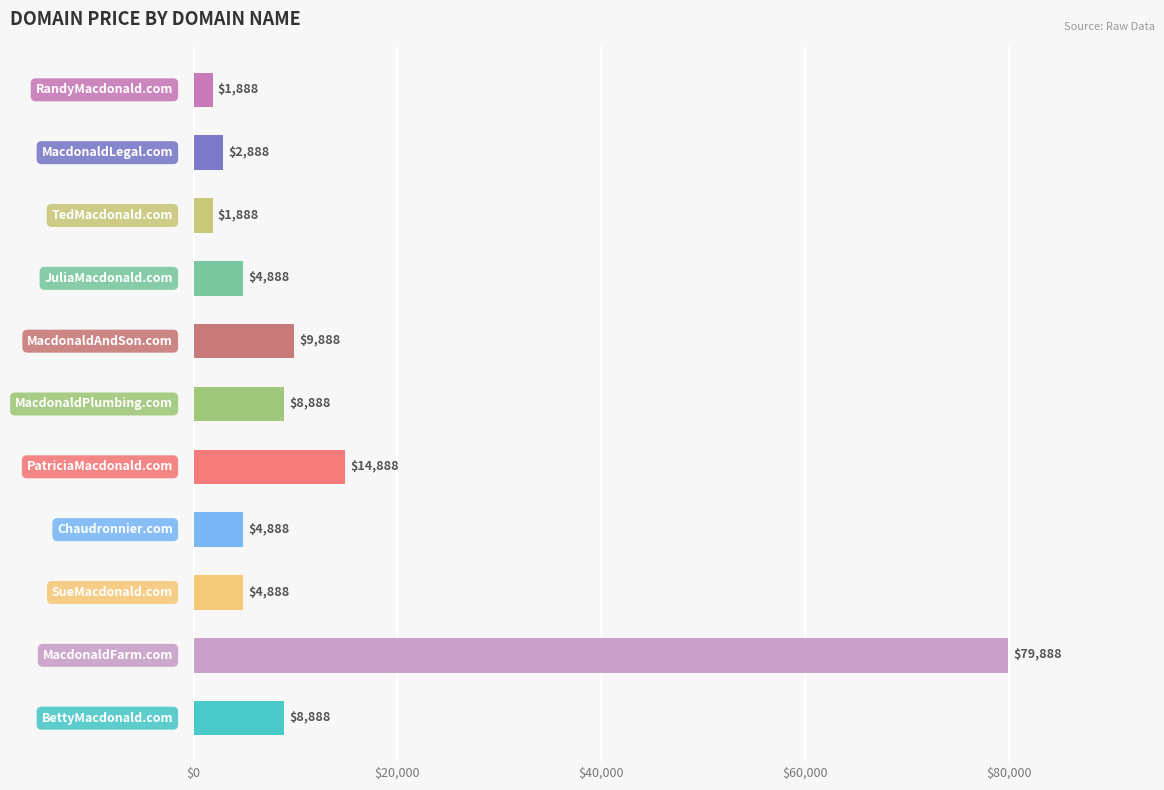

Reading bottom to top, what are all the values shown in this chart?

8888	79888	4888	4888	14888	8888	9888	4888	1888	2888	1888